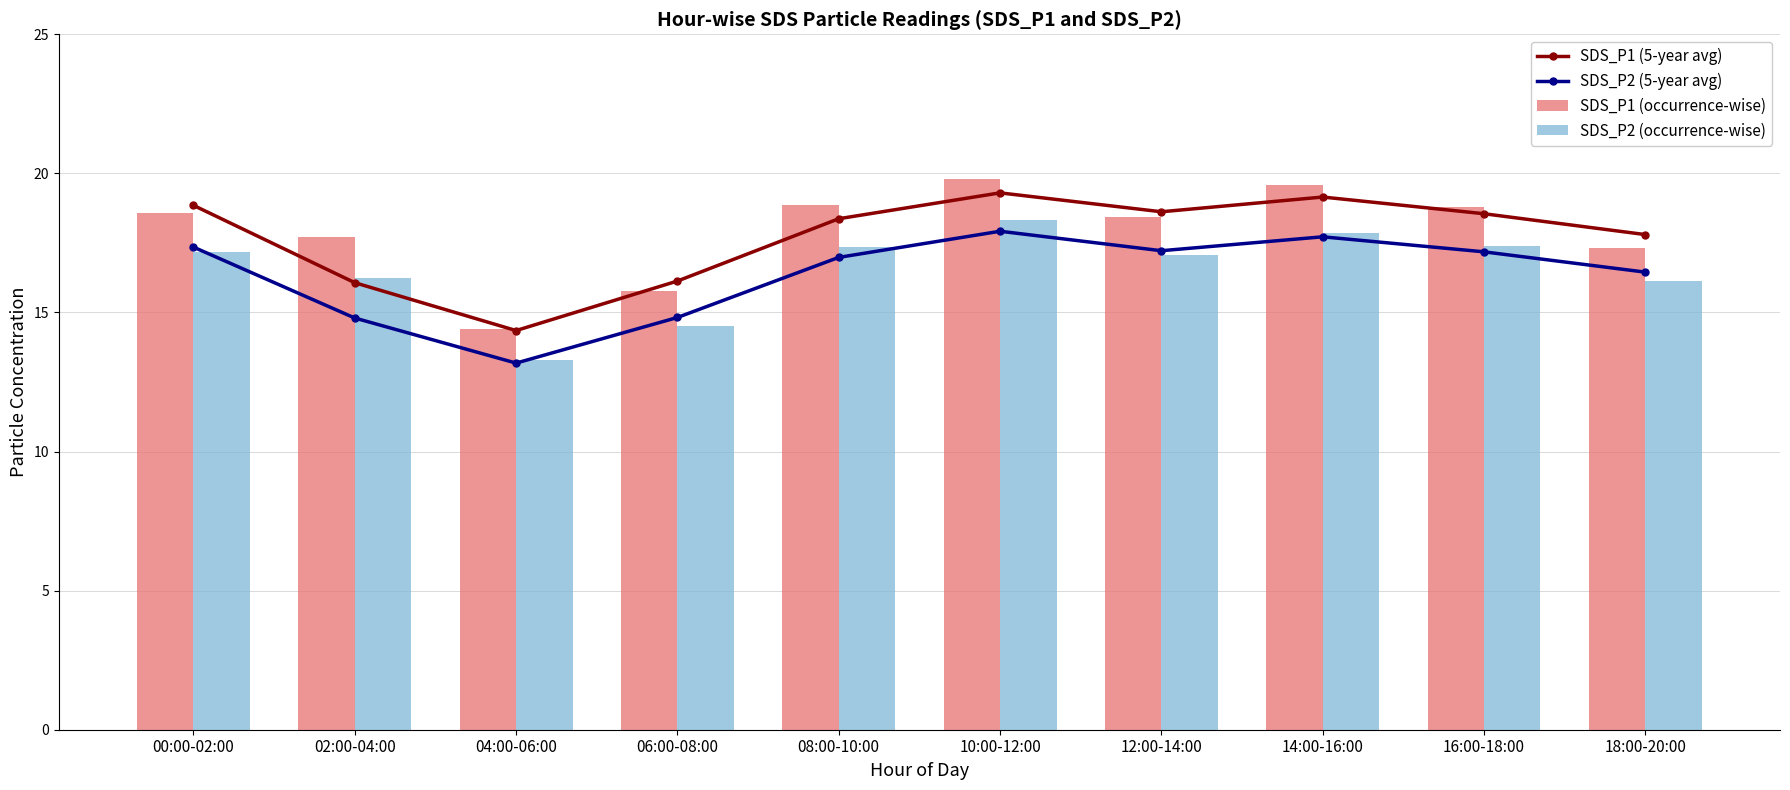

Rank the series by their maximum value, from lowest to highest.

SDS_P2 (5-year avg), SDS_P2 (occurrence-wise), SDS_P1 (5-year avg), SDS_P1 (occurrence-wise)